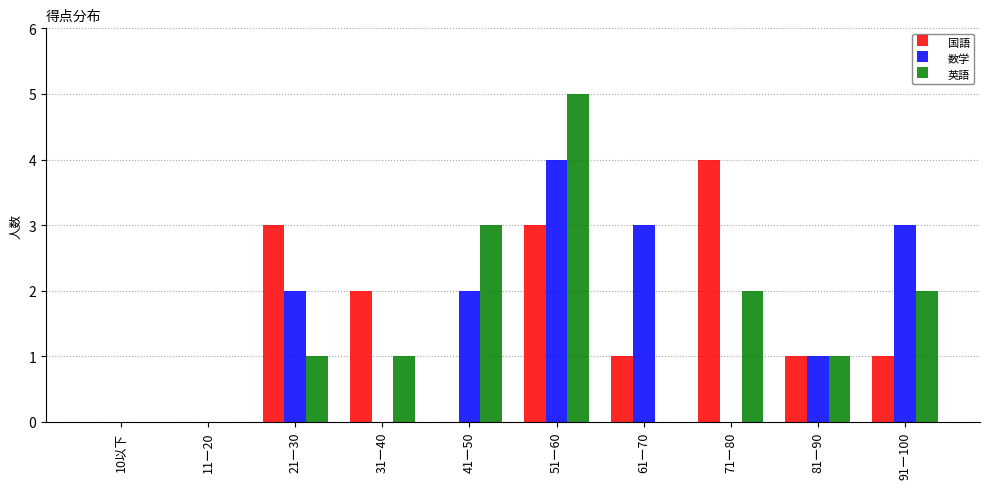

What is the total value across all series at 61ー70?

4